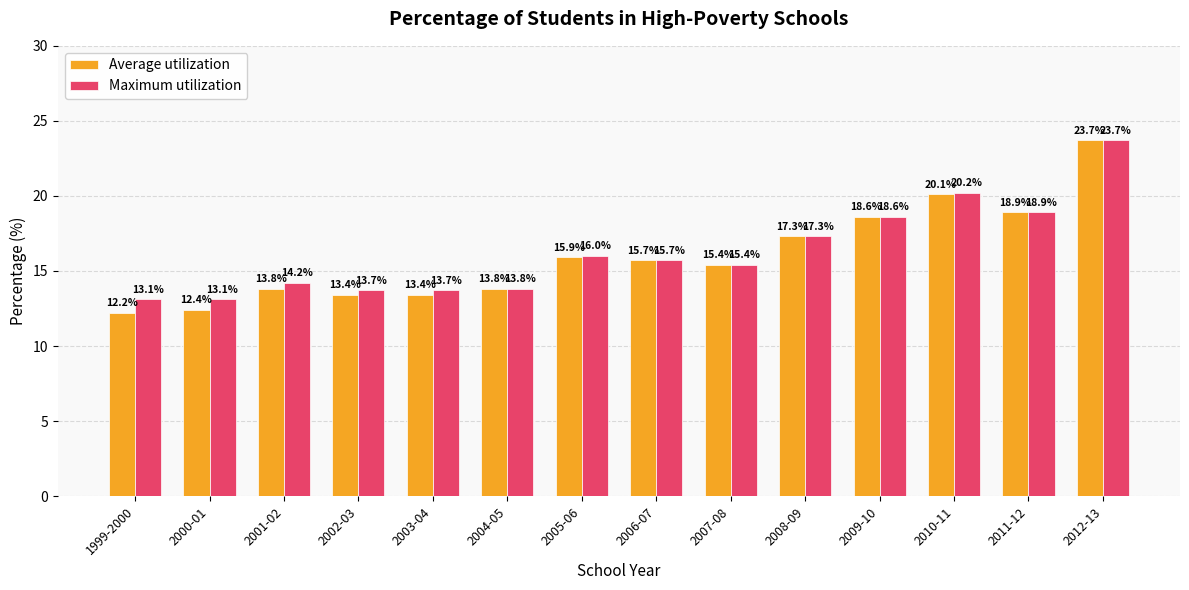

What is the sum of all Average utilization values?

224.6